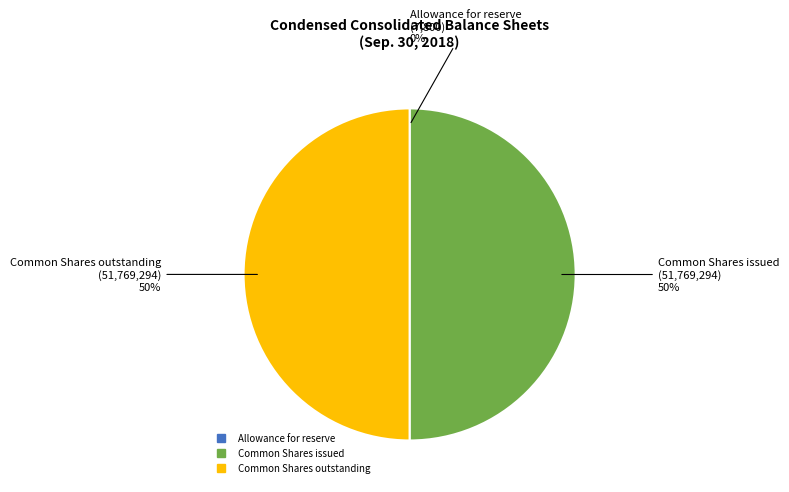

True or false: Common Shares outstanding accounts for 37% of the total.

False